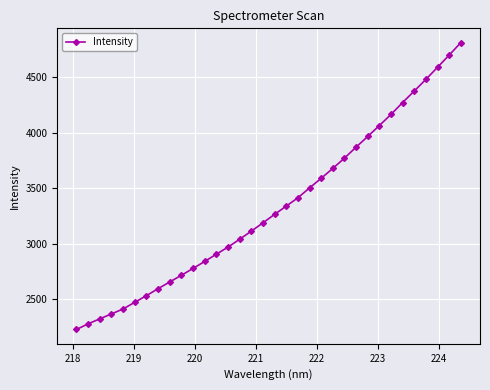

What is the value of the 8th point from the left?

2597.2